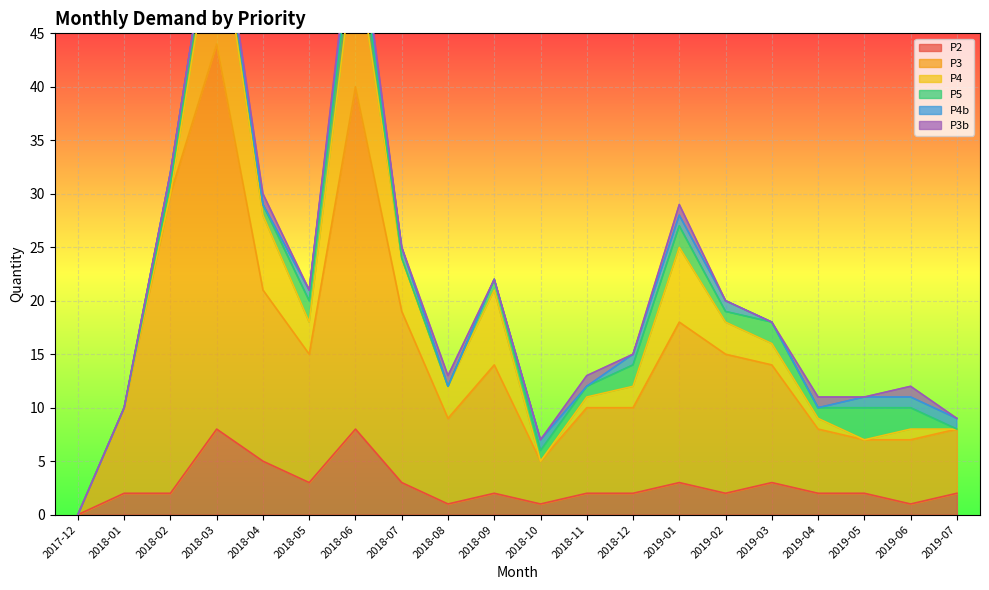

Where is the first local minimum for P5?

2018-04